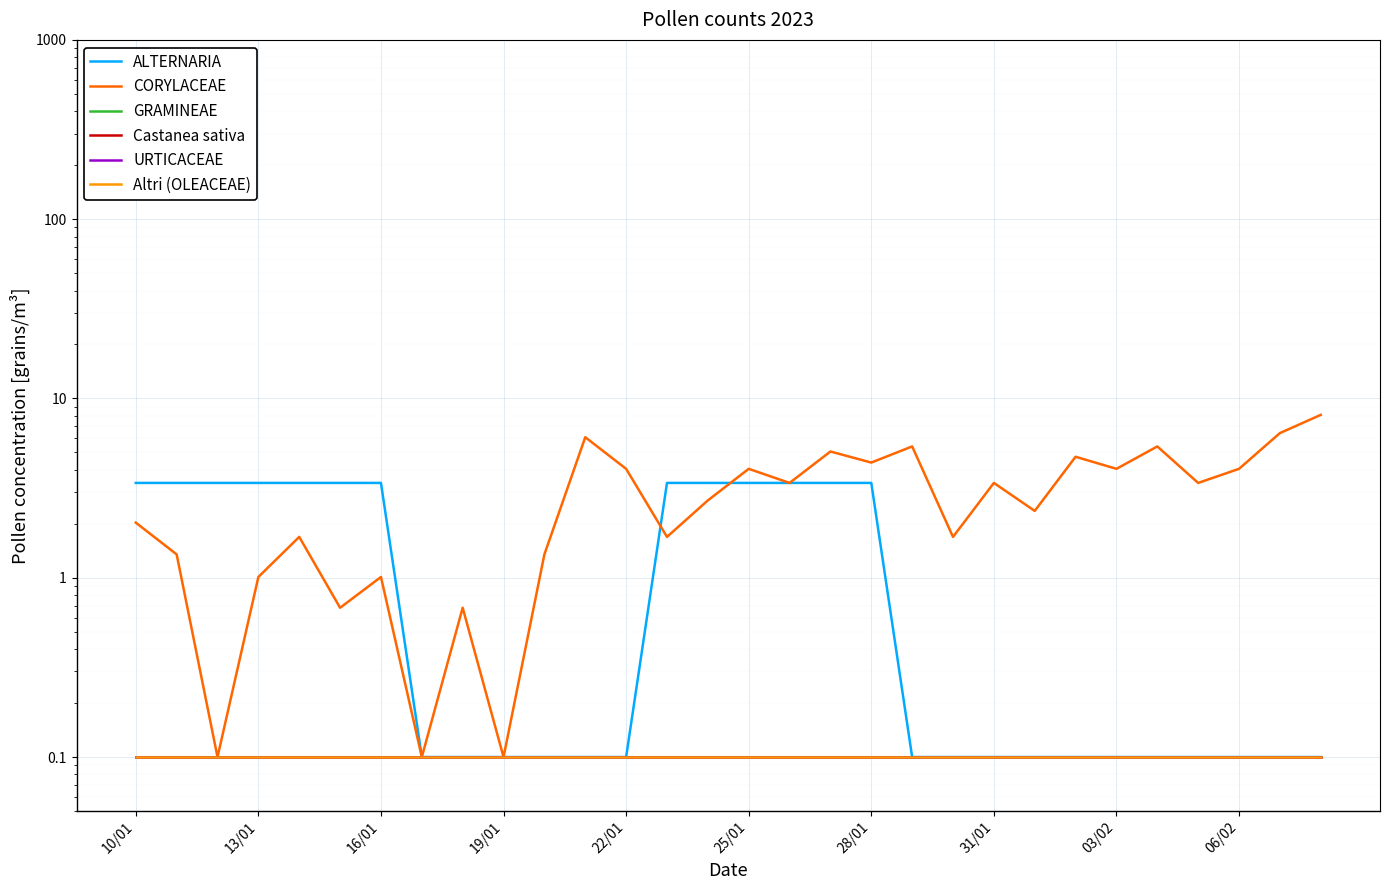

Reading left to right, list all the values displayed in this chart.

ALTERNARIA: 3.4	3.4	3.4	3.4	3.4	3.4	3.4	0.1	0.1	0.1	0.1	0.1	0.1	3.4	3.4	3.4	3.4	3.4	3.4	0.1	0.1	0.1	0.1	0.1	0.1	0.1	0.1	0.1	0.1	0.1
CORYLACEAE: 2.0	1.4	0.1	1.0	1.7	0.7	1.0	0.1	0.7	0.1	1.4	6.1	4.0	1.7	2.7	4.0	3.4	5.1	4.4	5.4	1.7	3.4	2.4	4.7	4.0	5.4	3.4	4.0	6.4	8.1
GRAMINEAE: 0.1	0.1	0.1	0.1	0.1	0.1	0.1	0.1	0.1	0.1	0.1	0.1	0.1	0.1	0.1	0.1	0.1	0.1	0.1	0.1	0.1	0.1	0.1	0.1	0.1	0.1	0.1	0.1	0.1	0.1
Castanea sativa: 0.1	0.1	0.1	0.1	0.1	0.1	0.1	0.1	0.1	0.1	0.1	0.1	0.1	0.1	0.1	0.1	0.1	0.1	0.1	0.1	0.1	0.1	0.1	0.1	0.1	0.1	0.1	0.1	0.1	0.1
URTICACEAE: 0.1	0.1	0.1	0.1	0.1	0.1	0.1	0.1	0.1	0.1	0.1	0.1	0.1	0.1	0.1	0.1	0.1	0.1	0.1	0.1	0.1	0.1	0.1	0.1	0.1	0.1	0.1	0.1	0.1	0.1
Altri (OLEACEAE): 0.1	0.1	0.1	0.1	0.1	0.1	0.1	0.1	0.1	0.1	0.1	0.1	0.1	0.1	0.1	0.1	0.1	0.1	0.1	0.1	0.1	0.1	0.1	0.1	0.1	0.1	0.1	0.1	0.1	0.1